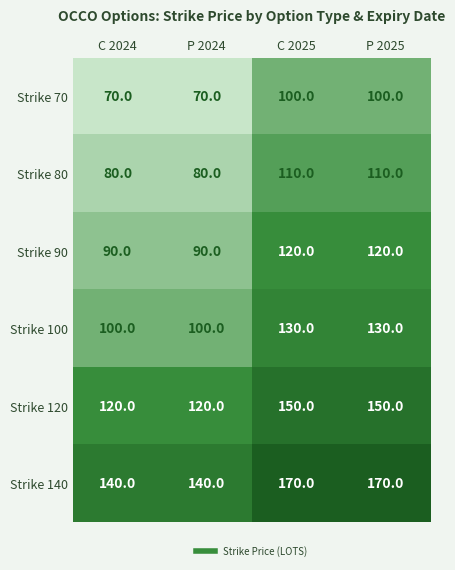

Reading right to left, extract all data points from this chart.

Strike 70: 100	100	70	70
Strike 80: 110	110	80	80
Strike 90: 120	120	90	90
Strike 100: 130	130	100	100
Strike 120: 150	150	120	120
Strike 140: 170	170	140	140